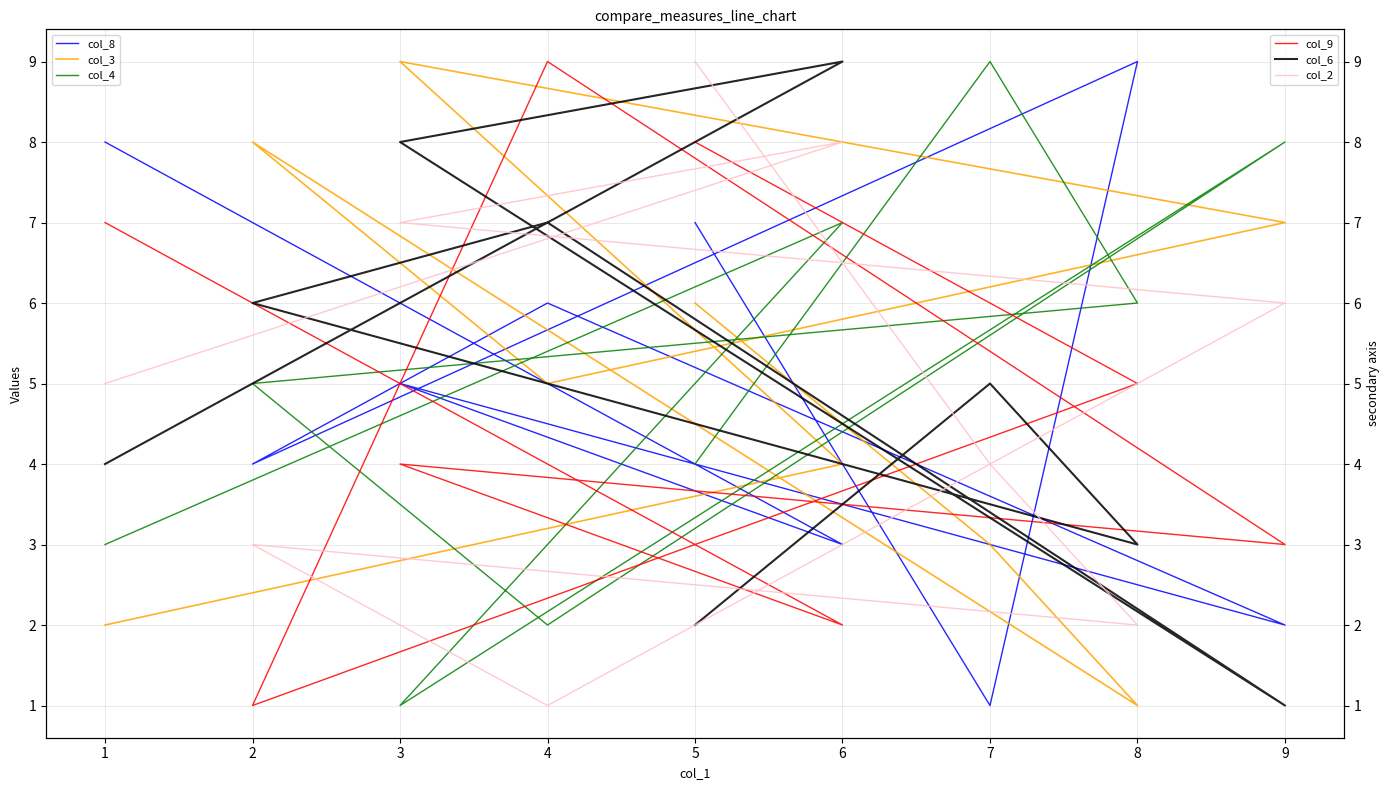

List the series in order of their peak value, lowest first.

col_8, col_3, col_4, col_9, col_6, col_2